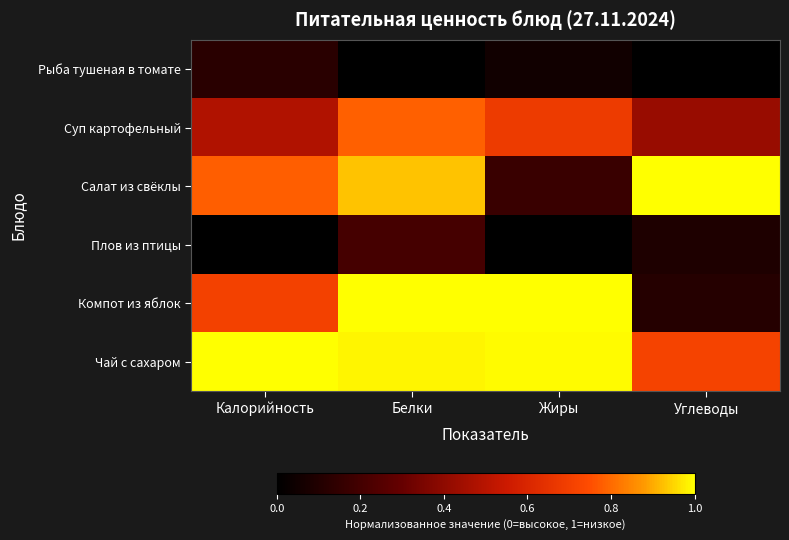

Which label corresponds to the largest value in the chart?

Углеводы